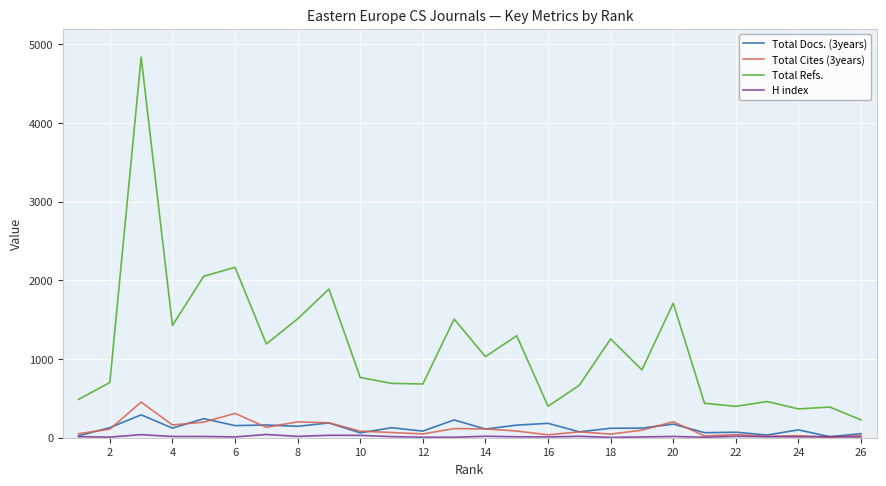

Which series has the largest range (max minus min)?

Total Refs.